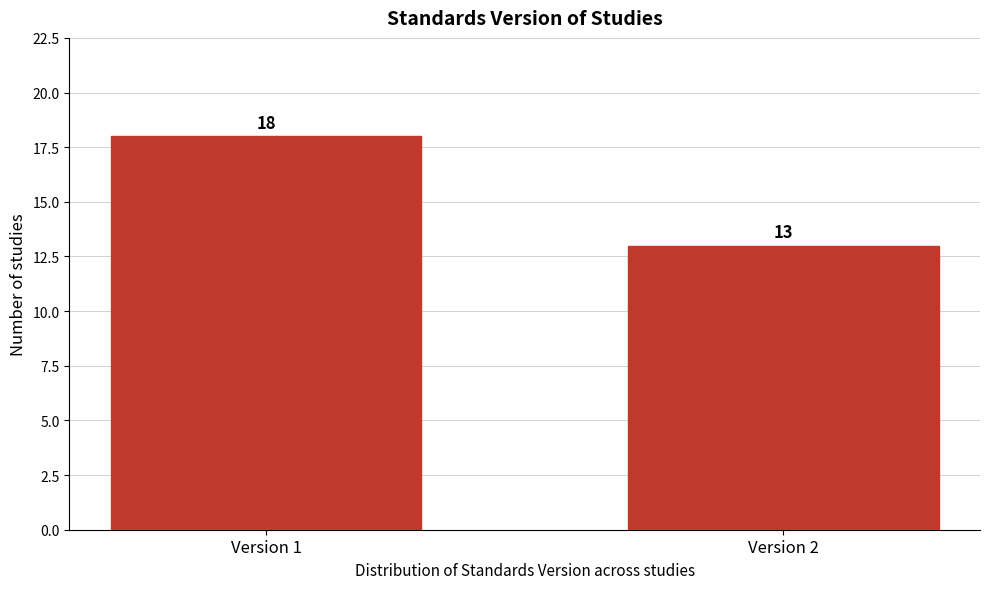

Reading left to right, transcribe all the data shown in this chart.

18	13